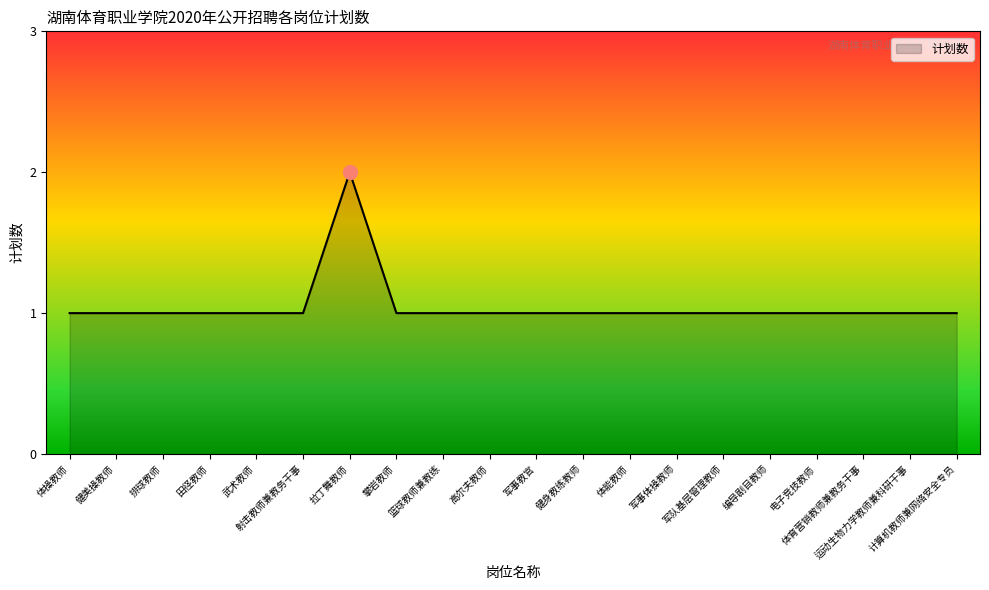

What is the maximum value shown in the chart?

2